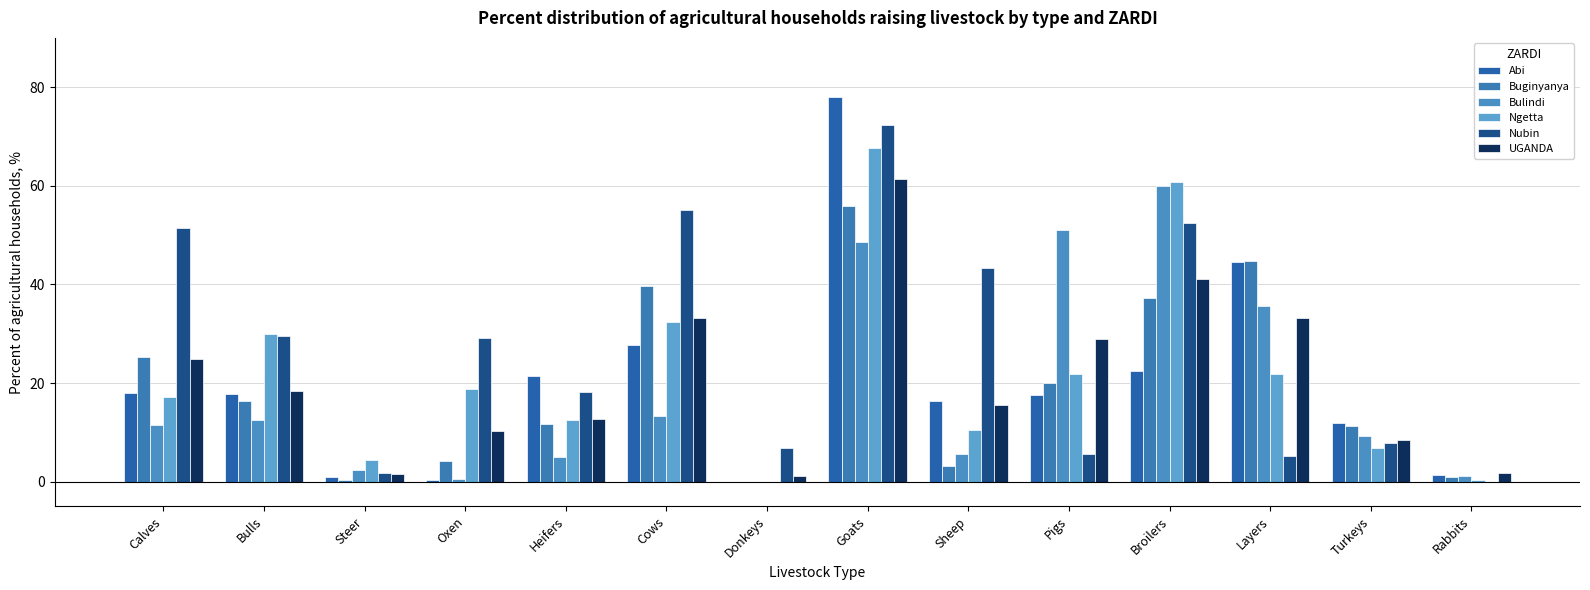

What is the label of the 8th bar from the right?

Donkeys